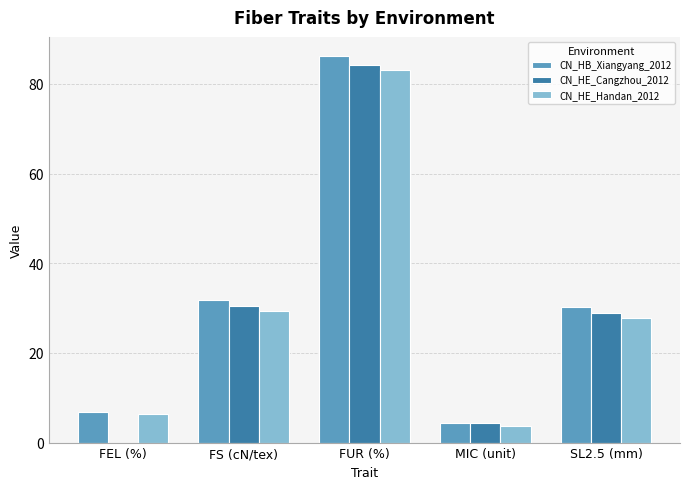

The value of CN_HE_Handan_2012 at MIC (unit) is 5.1. True or false?

False